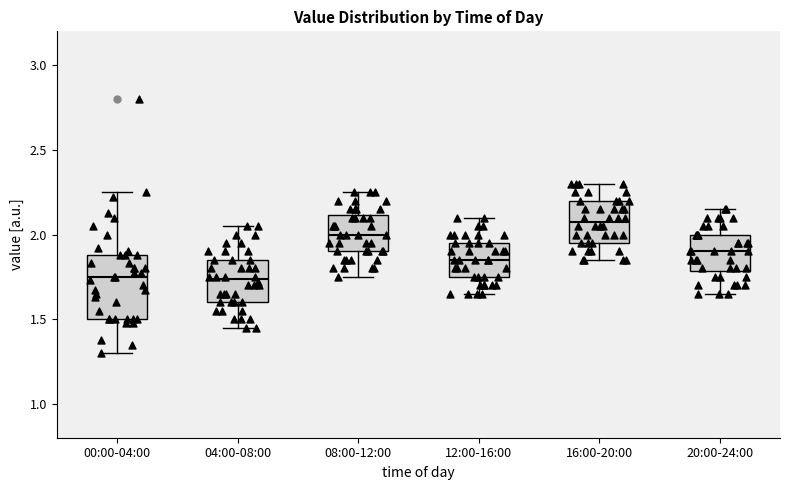

Reading left to right, transcribe this box plot: for each box, give where its median line is, the range the box spans, and where its two whiskers end, as read against the y-axis. The values are not printed on the chart, so give them approximately, as read against the axis.

00:00-04:00: median 1.75, box 1.50 to 1.90, whiskers 1.30 to 2.25
04:00-08:00: median 1.75, box 1.60 to 1.85, whiskers 1.45 to 2.05
08:00-12:00: median 2.00, box 1.90 to 2.10, whiskers 1.75 to 2.25
12:00-16:00: median 1.85, box 1.75 to 1.95, whiskers 1.65 to 2.10
16:00-20:00: median 2.10, box 1.95 to 2.20, whiskers 1.85 to 2.30
20:00-24:00: median 1.90, box 1.80 to 2.00, whiskers 1.65 to 2.15